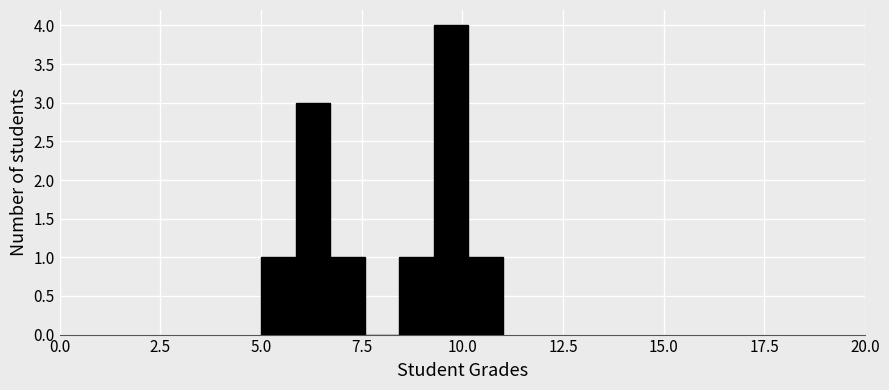

Read against the x-axis, roughly where is the centre of the tallest bar?

9.5